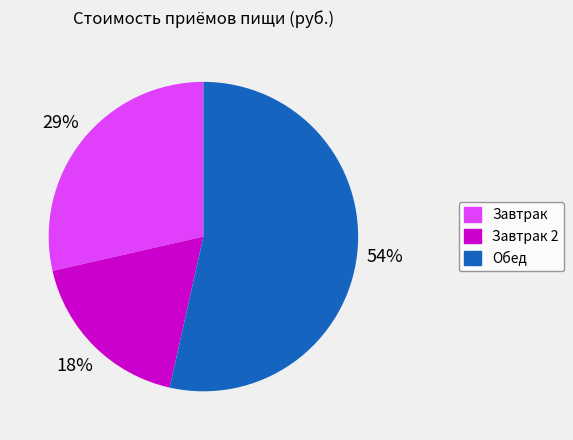

Is there a majority slice in this chart?

Yes